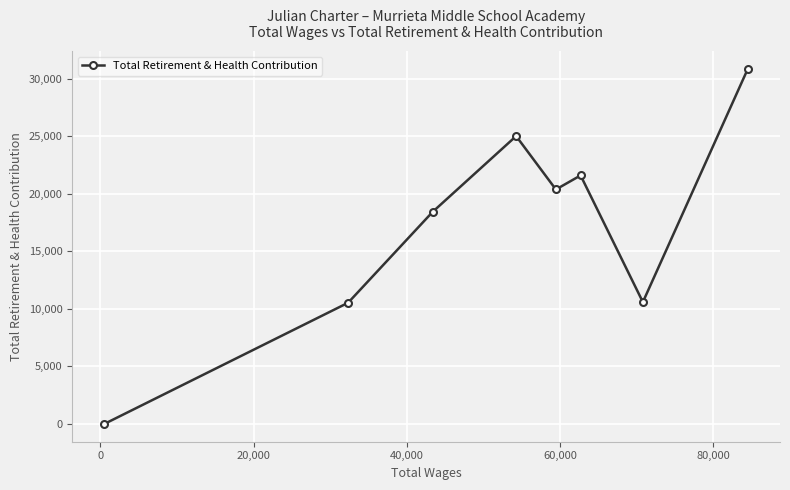

What is the difference between the maximum and minimum values?

30850